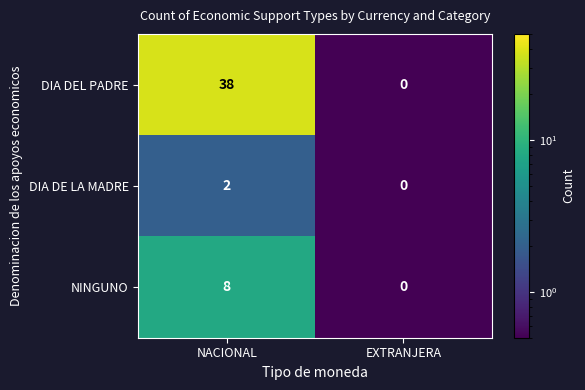

True or false: DIA DEL PADRE has a value of 57 at NACIONAL.

False